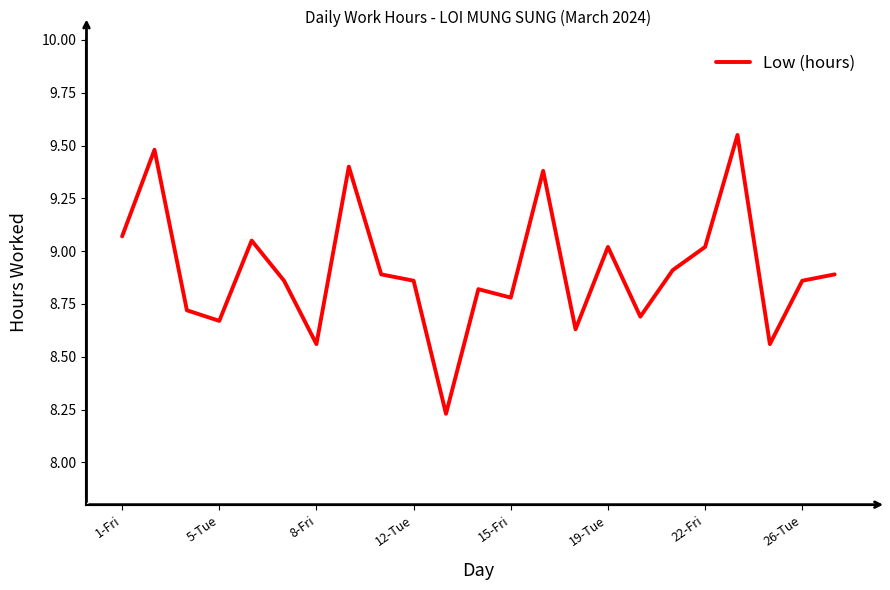

What is the difference between the maximum and minimum values?

1.3